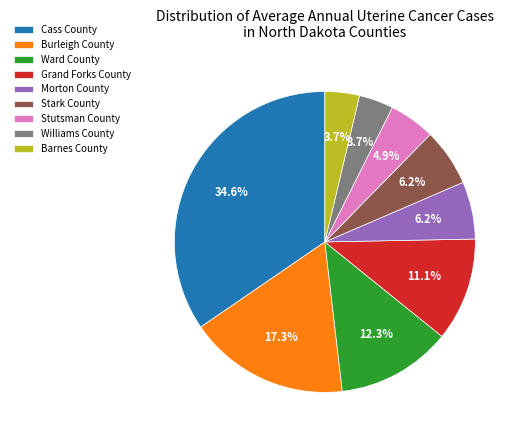

Does Williams County account for over 50% of the chart?

No